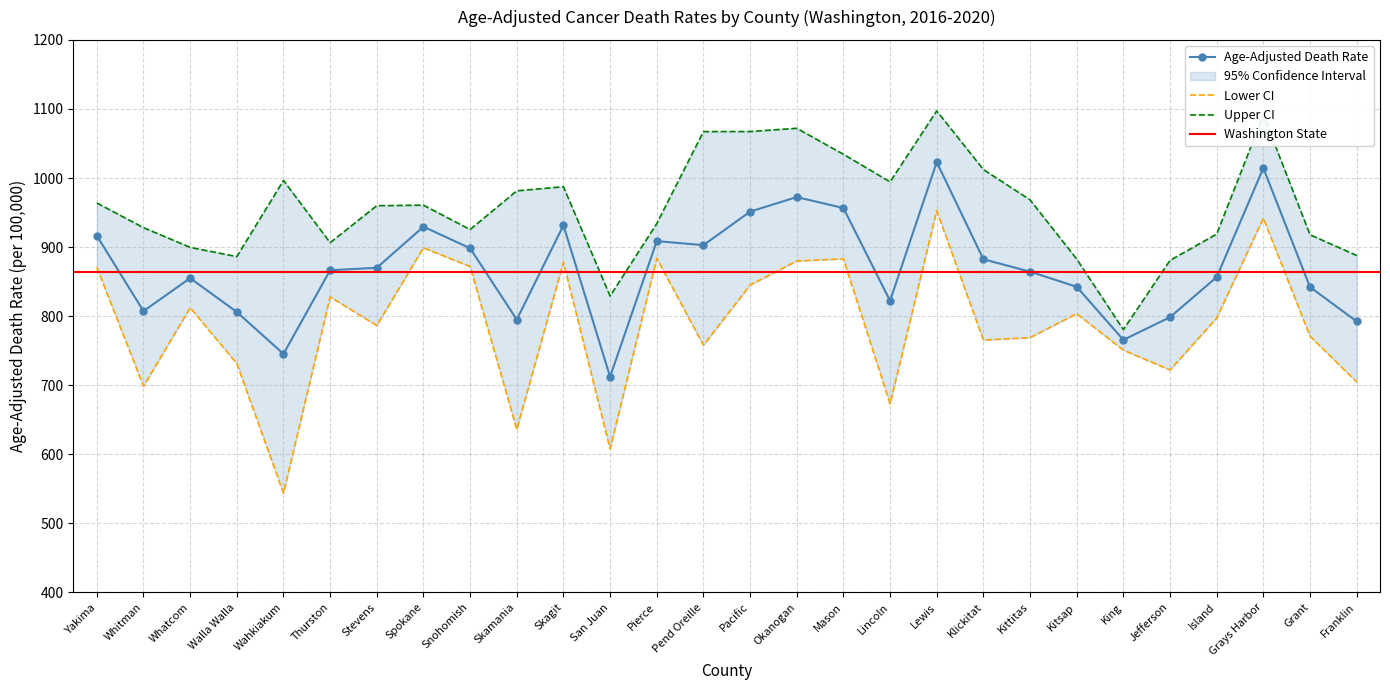

Read the Upper CI value at Lewis.

1097.2